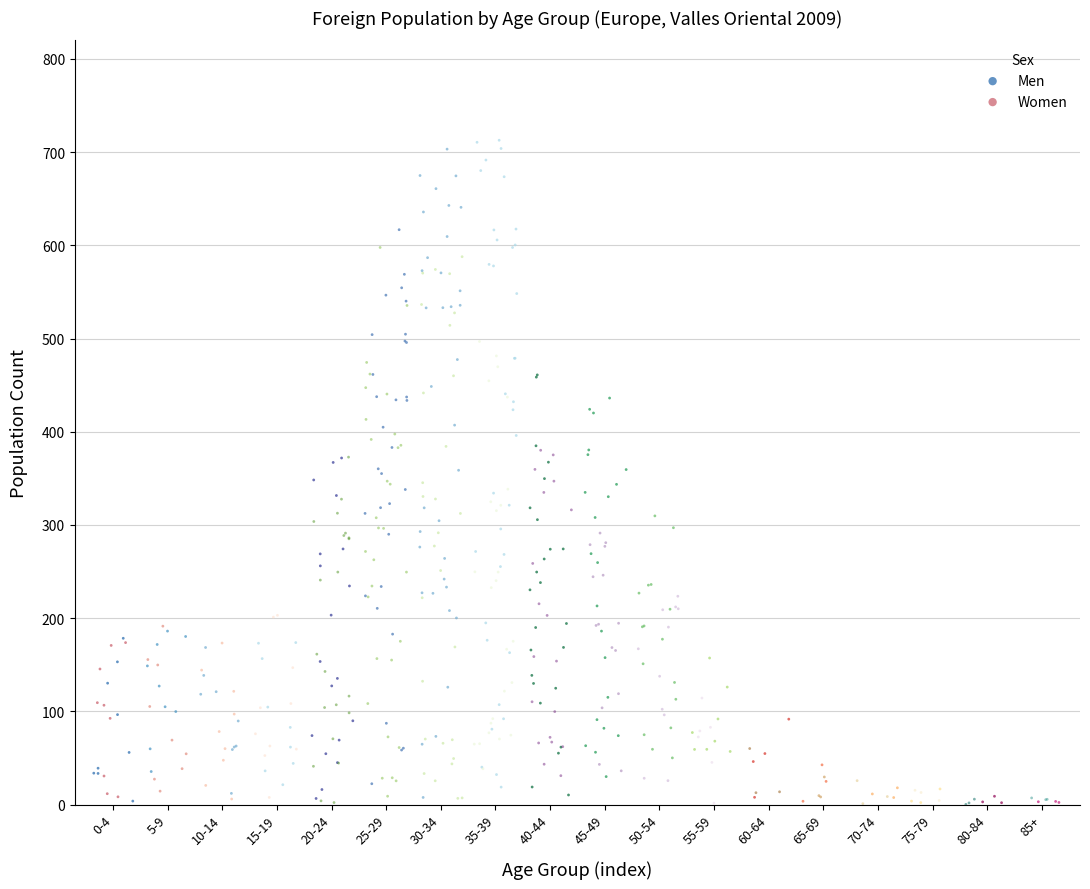

What are all the series names shown in the legend?

Men, Women